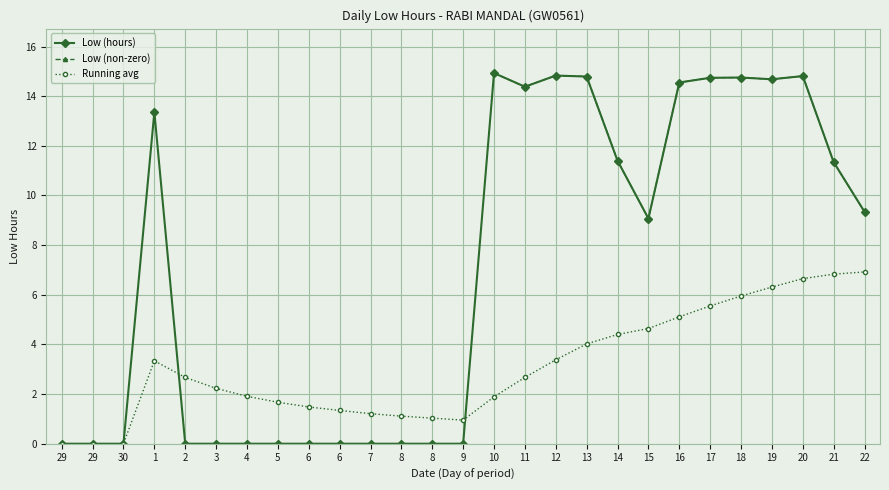

How many series are shown in this chart?

3